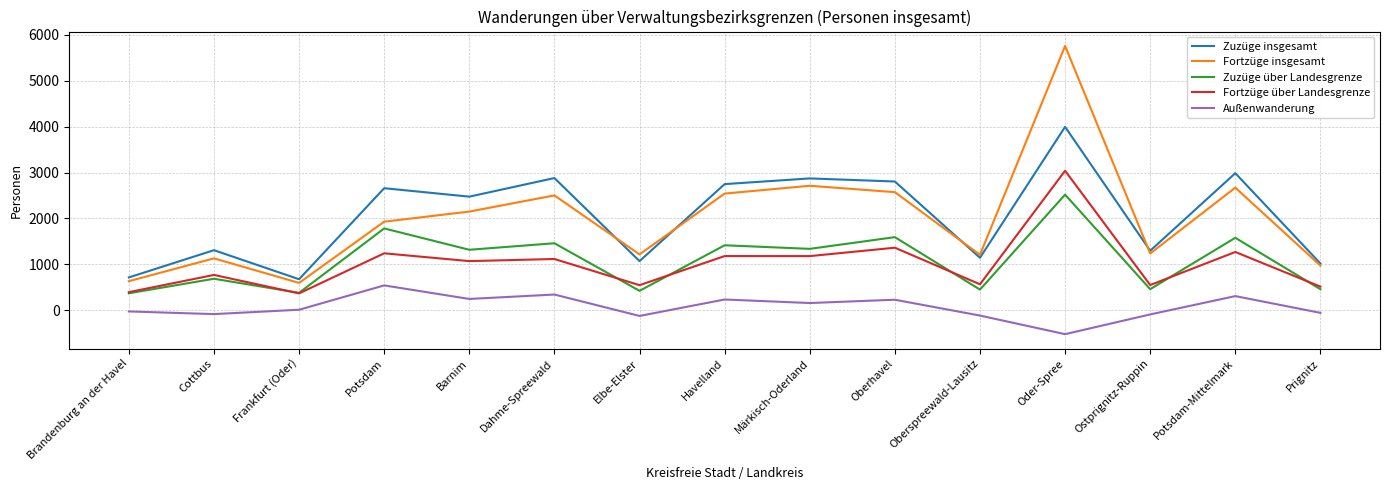

Is the value of Fortzüge über Landesgrenze at Havelland greater than the value of Zuzüge insgesamt at Potsdam?

No